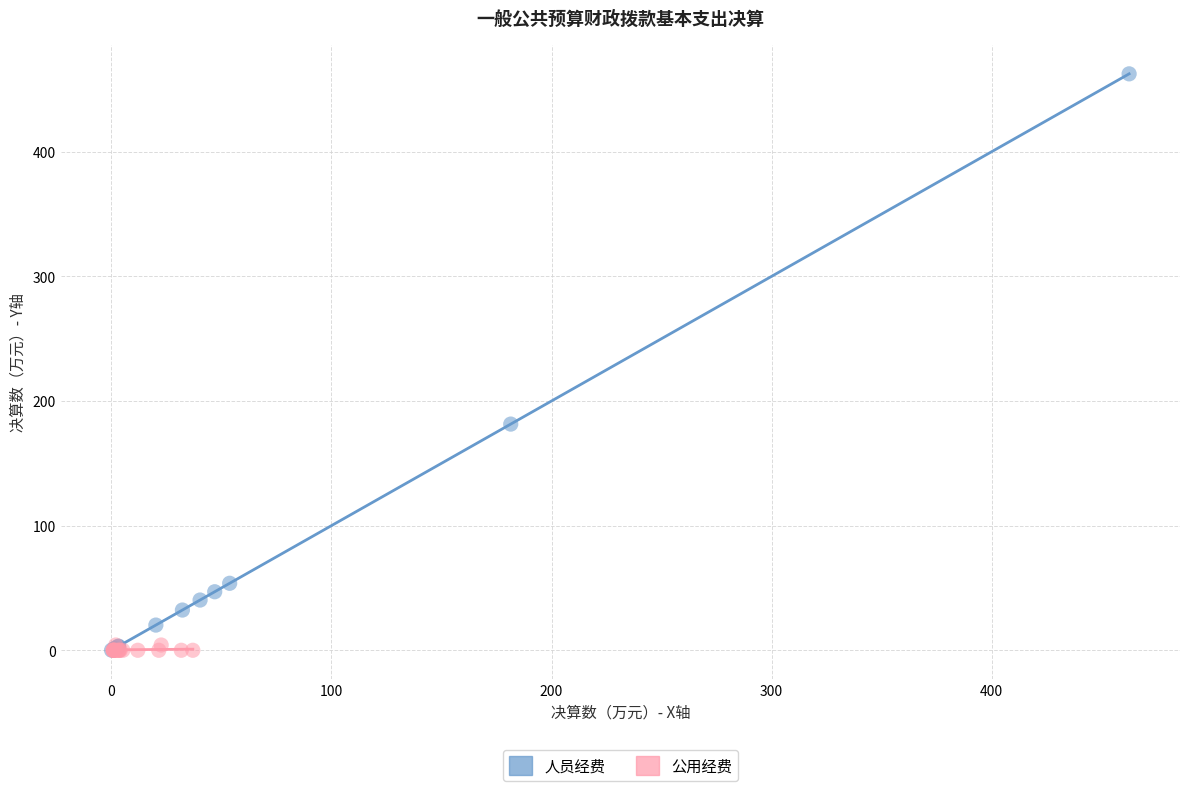

Which series reaches the maximum Y coordinate?

人员经费